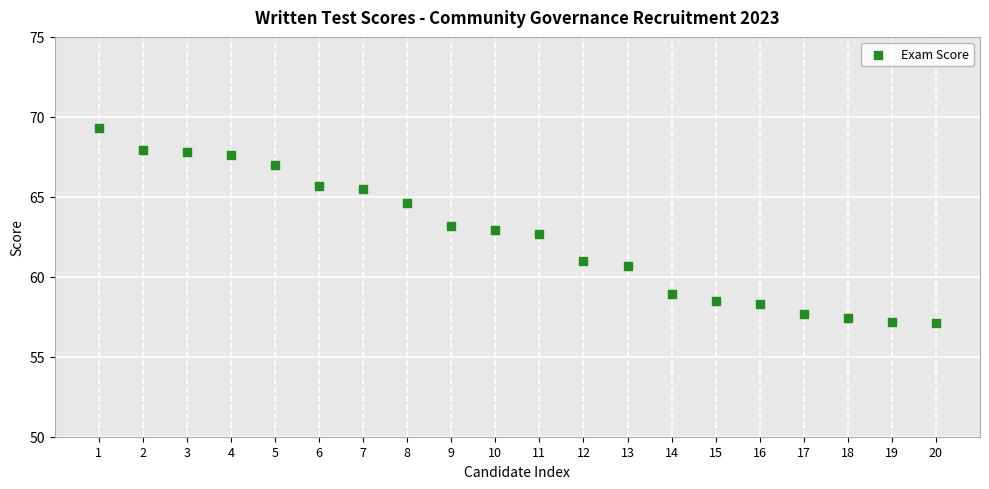

What is the range of X values (max minus min)?

19.0